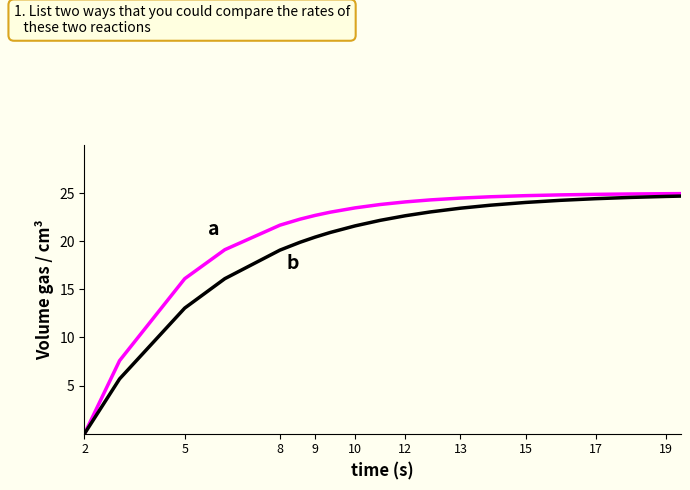

What is the maximum value shown in the chart?

24.9